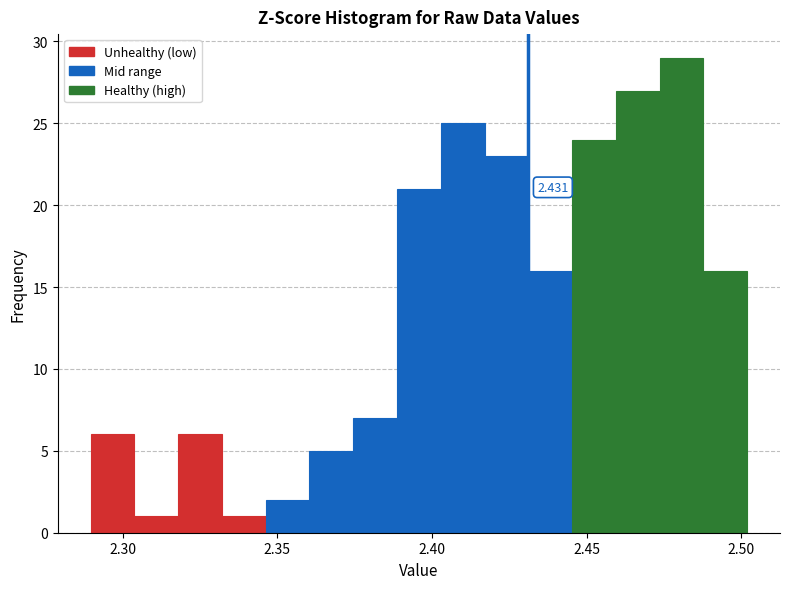

Around what value on the x-axis is the tallest bar? Give the approximate position of its centre, as read against the axis.

2.480